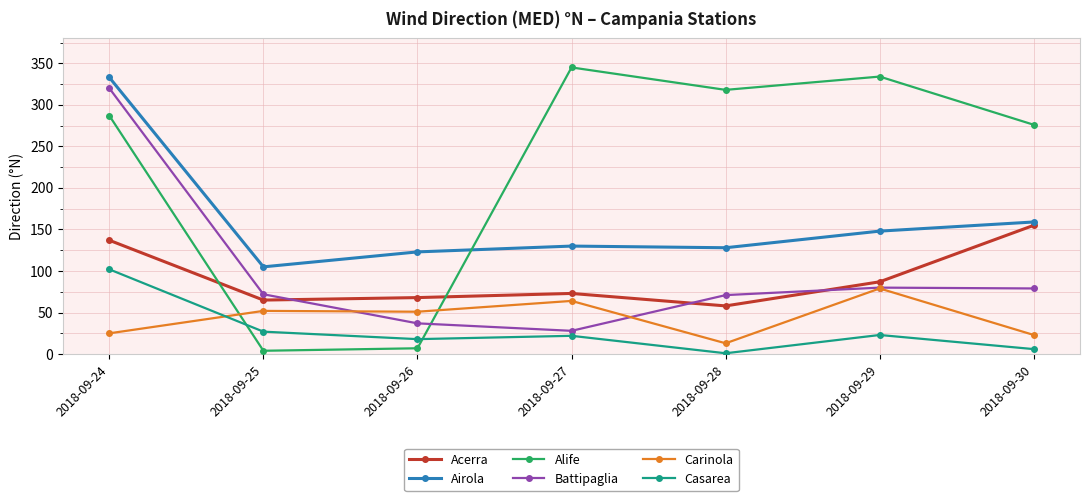

How many interior local peaks does the Acerra series have?

1